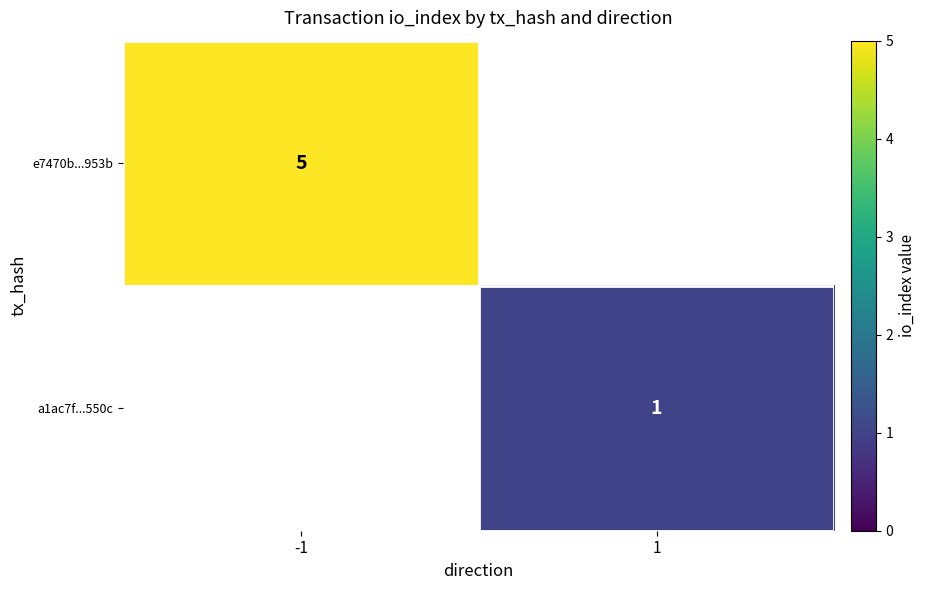

True or false: a1ac7f...550c has a value of 1 at 1.

True